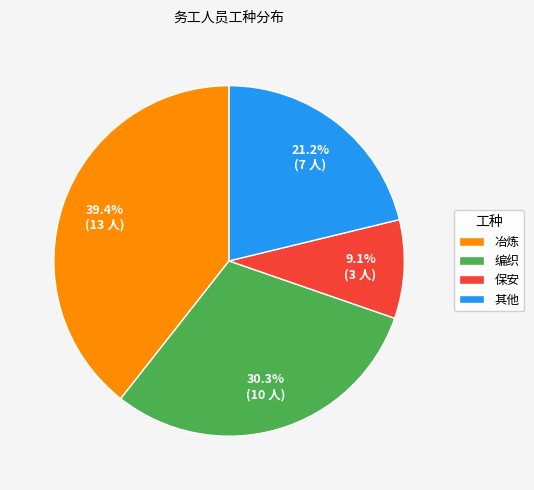

To the nearest percent, what is the difference between the largest and smallest slice percentages?

30%